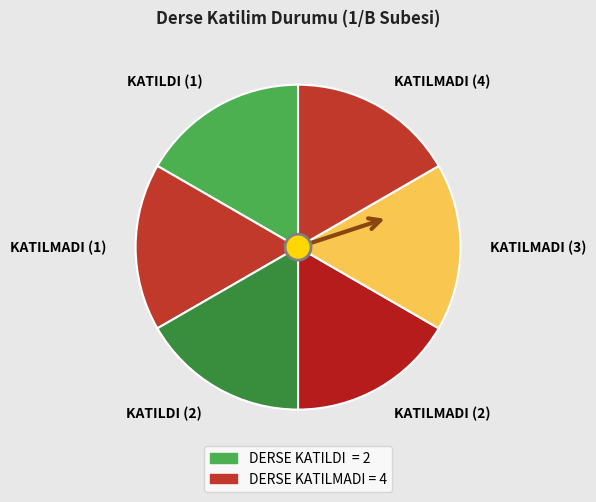

Is KATILDI (1) the majority of the pie?

No